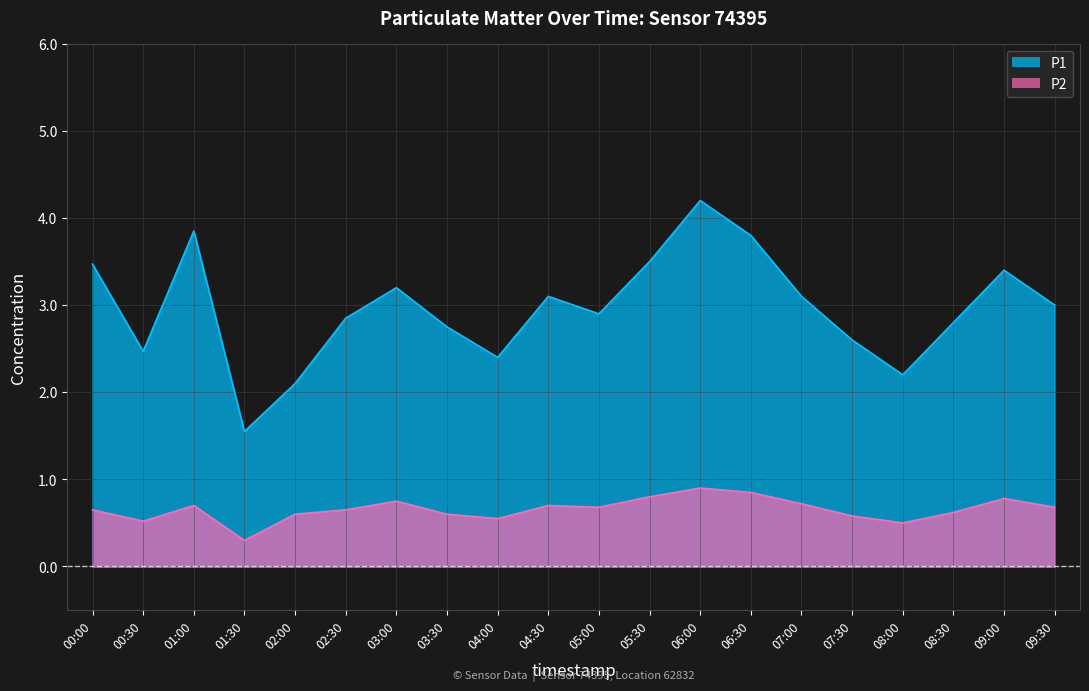

List the series in order of their peak value, lowest first.

P2, P1